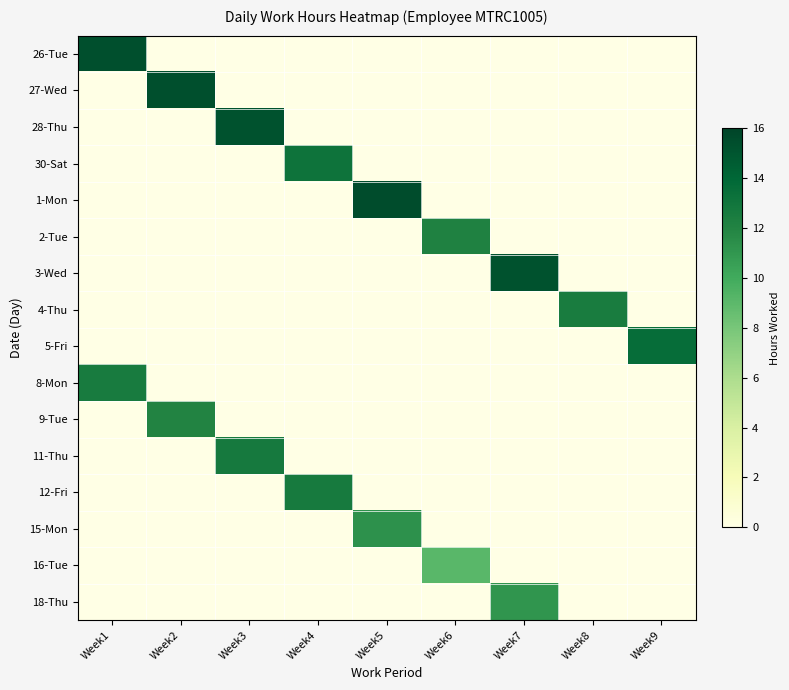

Rank the series by their maximum value, from lowest to highest.

16-Tue, 18-Thu, 15-Mon, 9-Tue, 2-Tue, 4-Thu, 8-Mon, 12-Fri, 11-Thu, 30-Sat, 5-Fri, 28-Thu, 3-Wed, 26-Tue, 27-Wed, 1-Mon